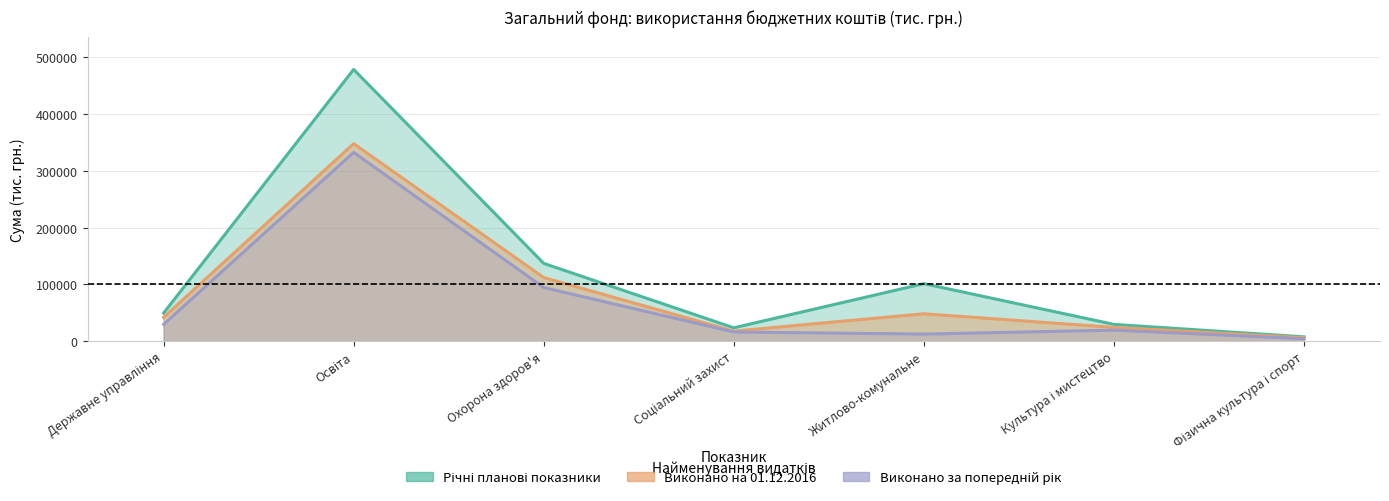

True or false: Виконано за попередній рік has more than 0 points higher than both neighbors.

True